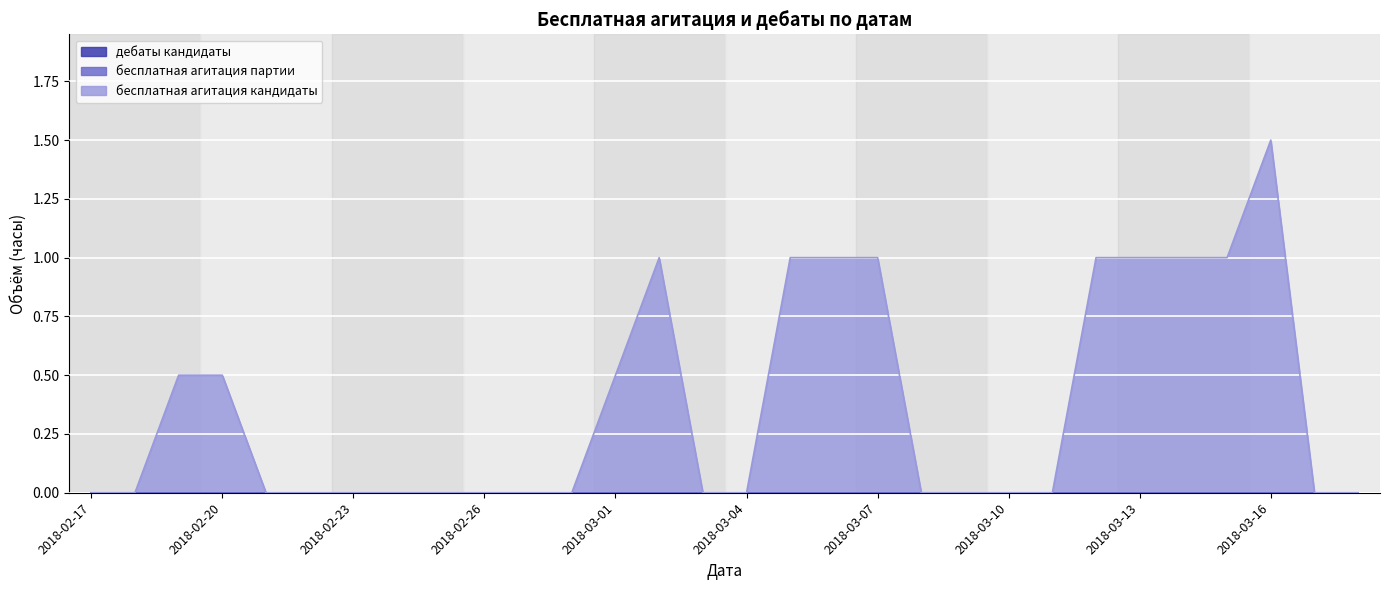

What is the approximate value of бесплатная агитация кандидаты at 2018-03-13?

1.0